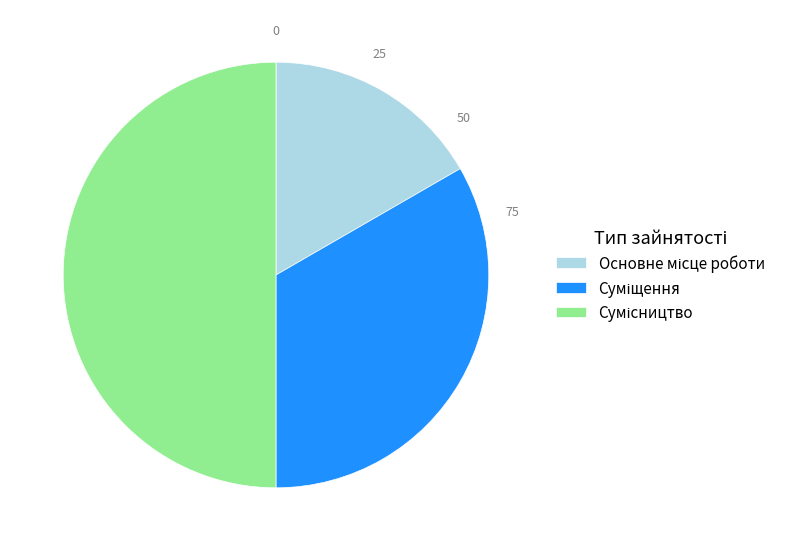

Count the number of slices in the pie.

3